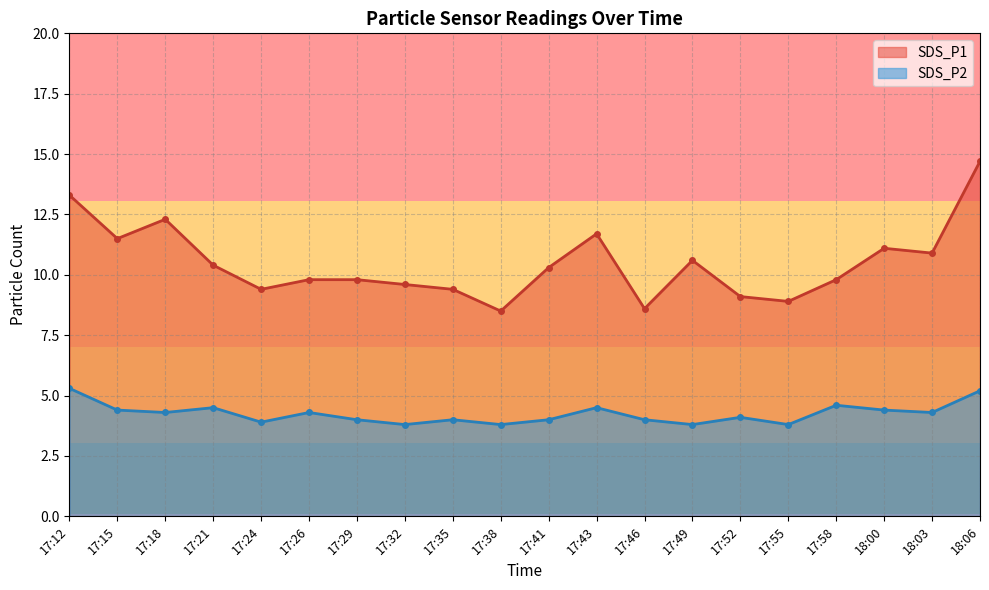

What value does the SDS_P1 series have at 17:52?

9.1